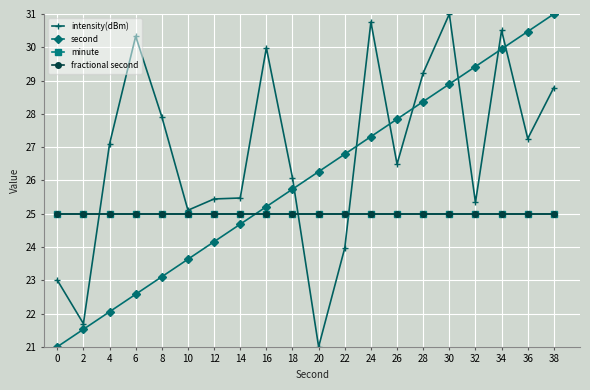

What is the difference between the second highest and minimum values in the intensity(dBm) series?

9.8